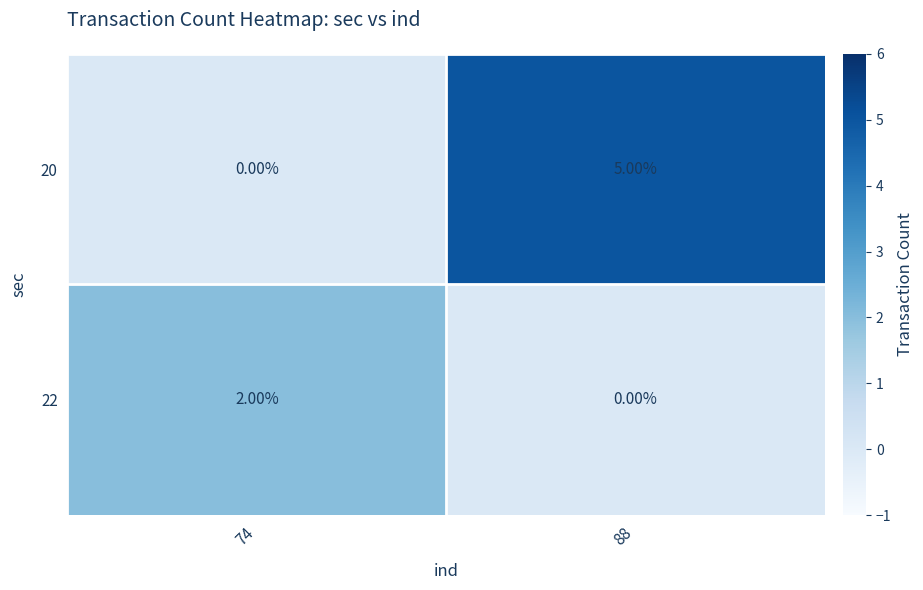

At which category does the chart reach its peak across all series?

88